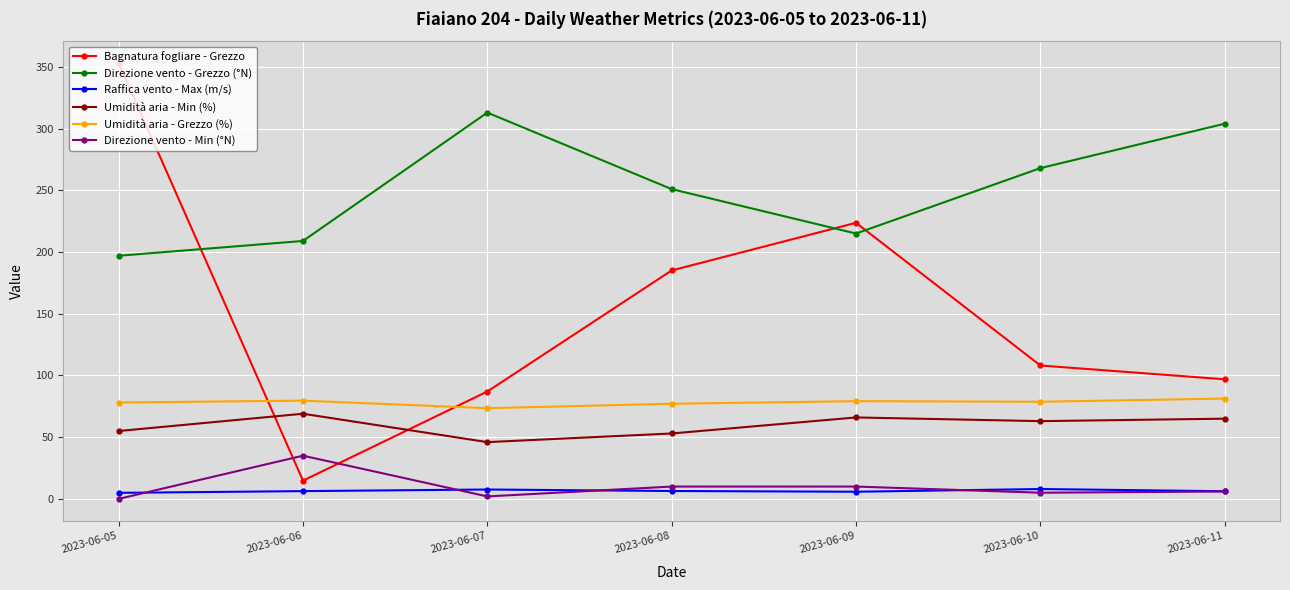

What is the difference between the highest and lowest values at 2023-06-08?

244.6